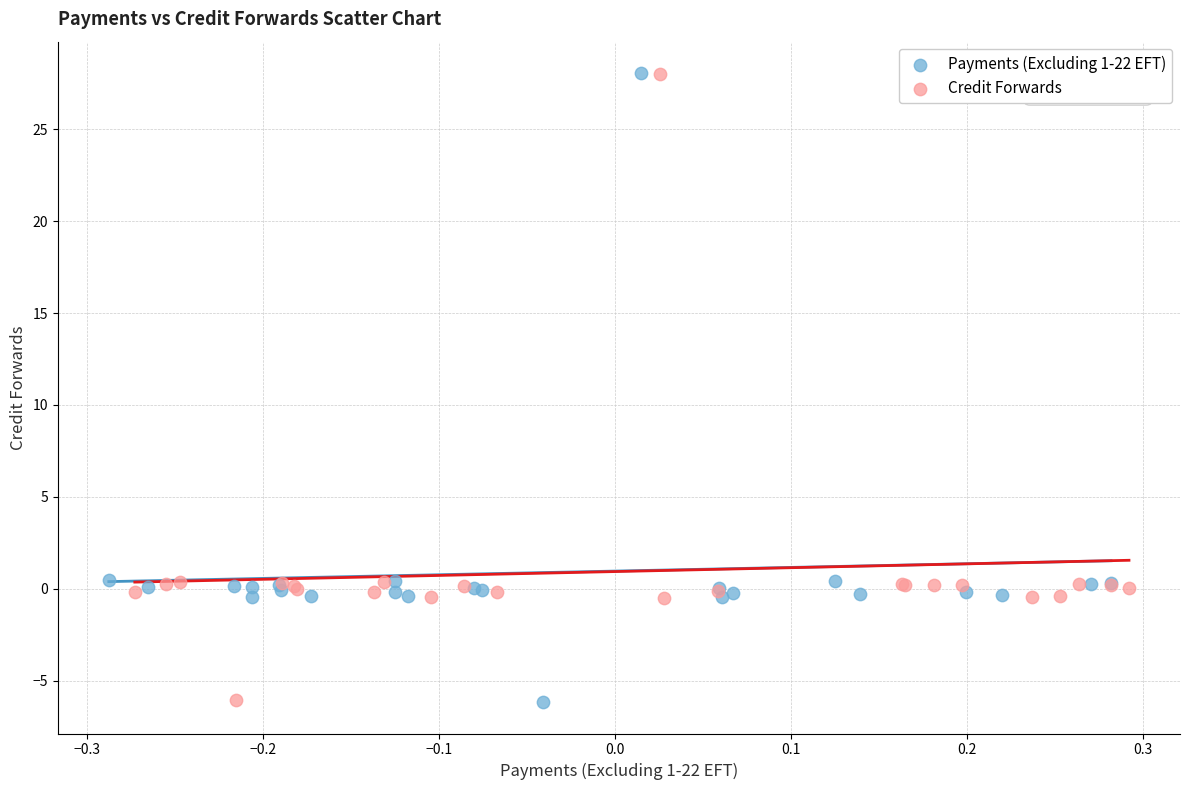

Which series has the widest spread of Y values?

Payments (Excluding 1-22 EFT)